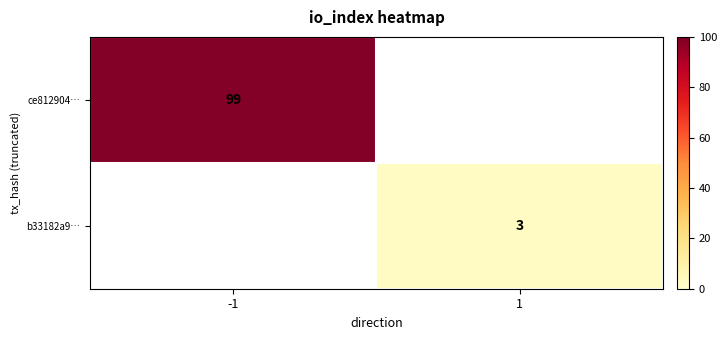

At how many categories does at least one series exceed 89?

1